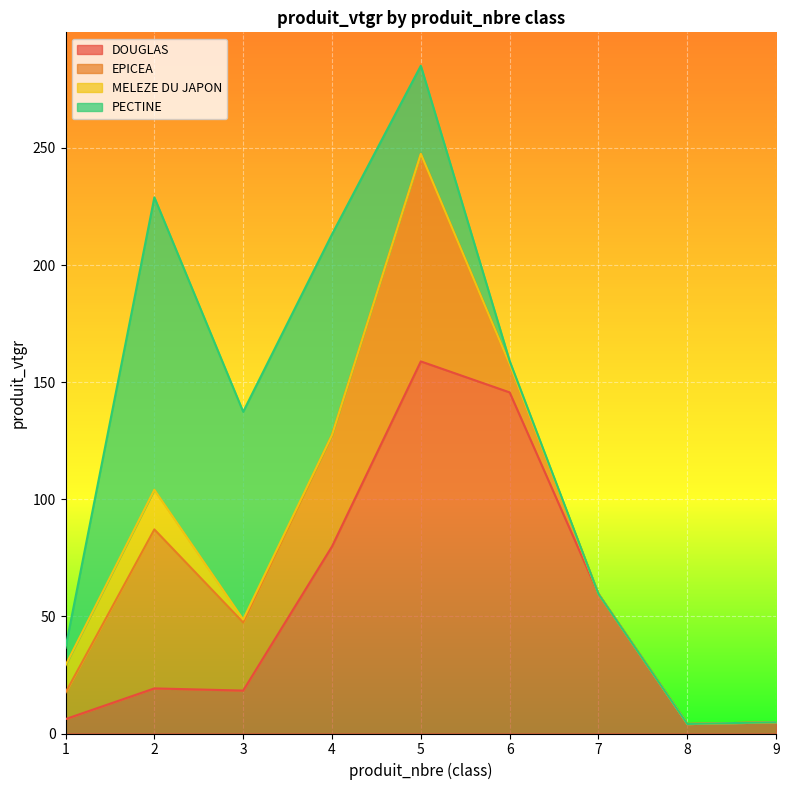

What is the maximum value shown in the chart?

158.9